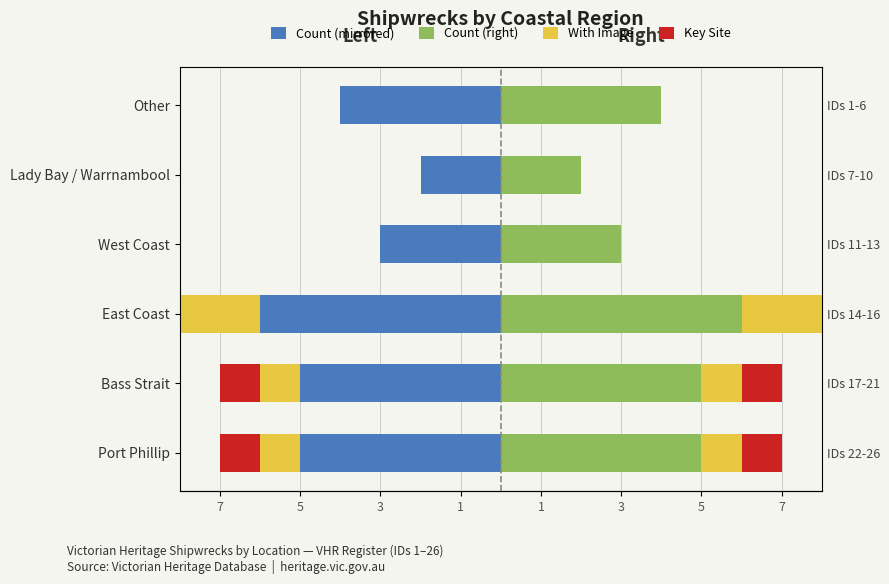

What is the value of the Count (left) bar at the 4th from the left?

-3